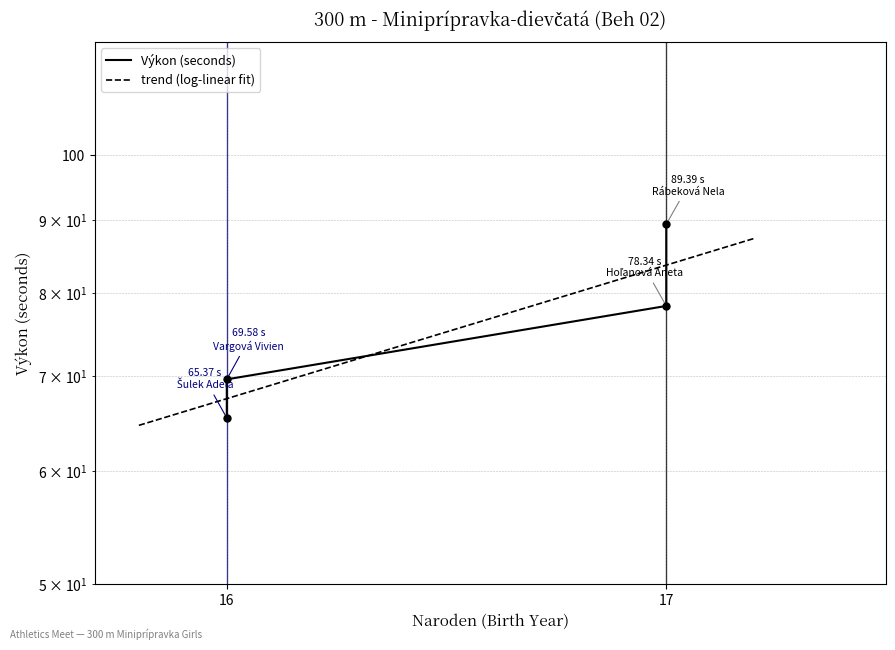

Is this an area chart (filled region under the line)?

No